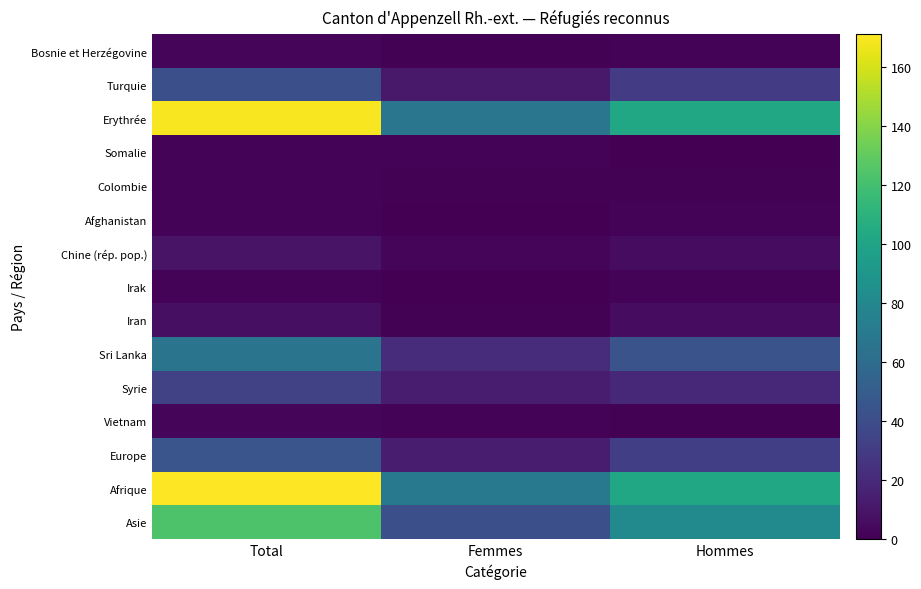

What is the spread (max minus min) of values at Hommes?

102